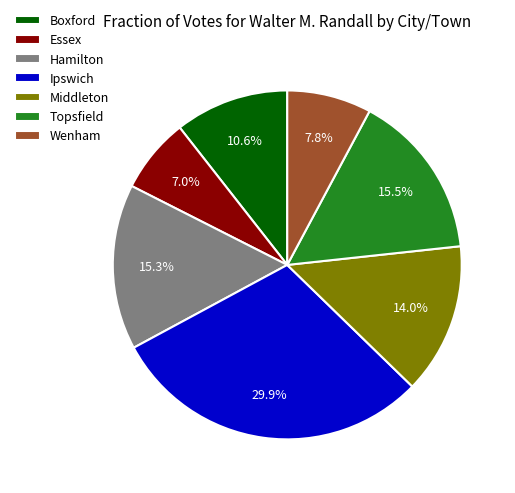

Combined, what portion of the pie is Hamilton and Topsfield?

30.8%